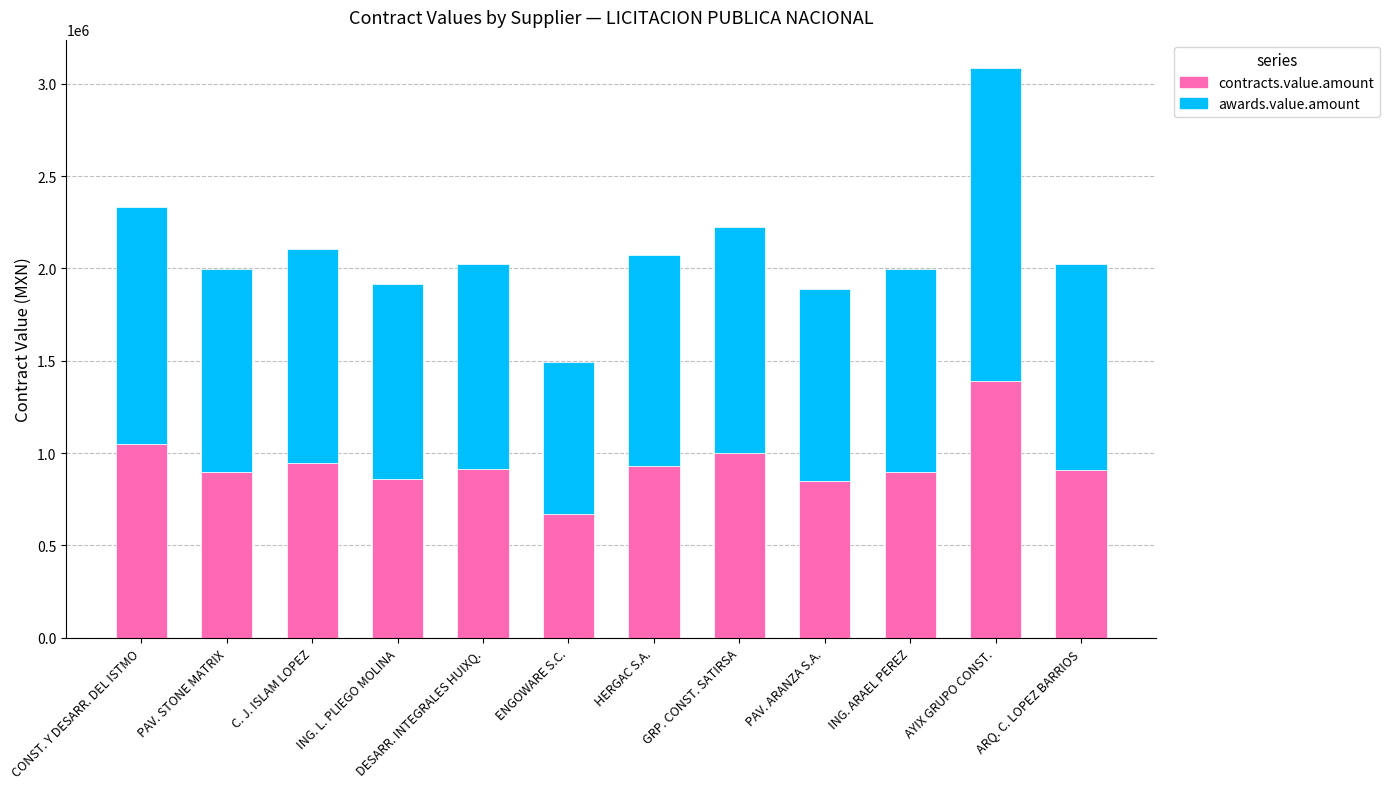

Are the bars horizontal?

No